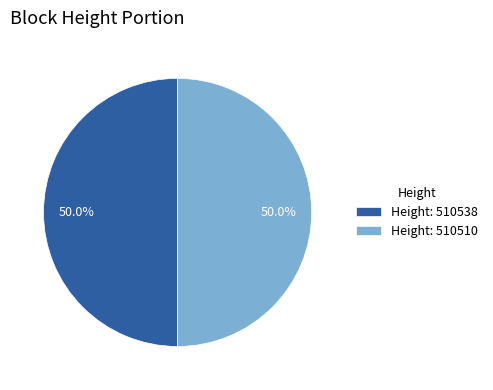

What is the ratio of the value at Height: 510538 to the value at Height: 510510?

1.0